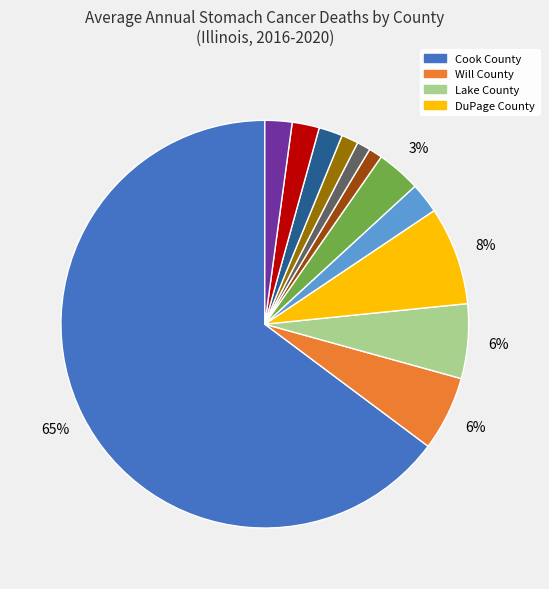

To the nearest percent, what is the average slice percentage?

8%